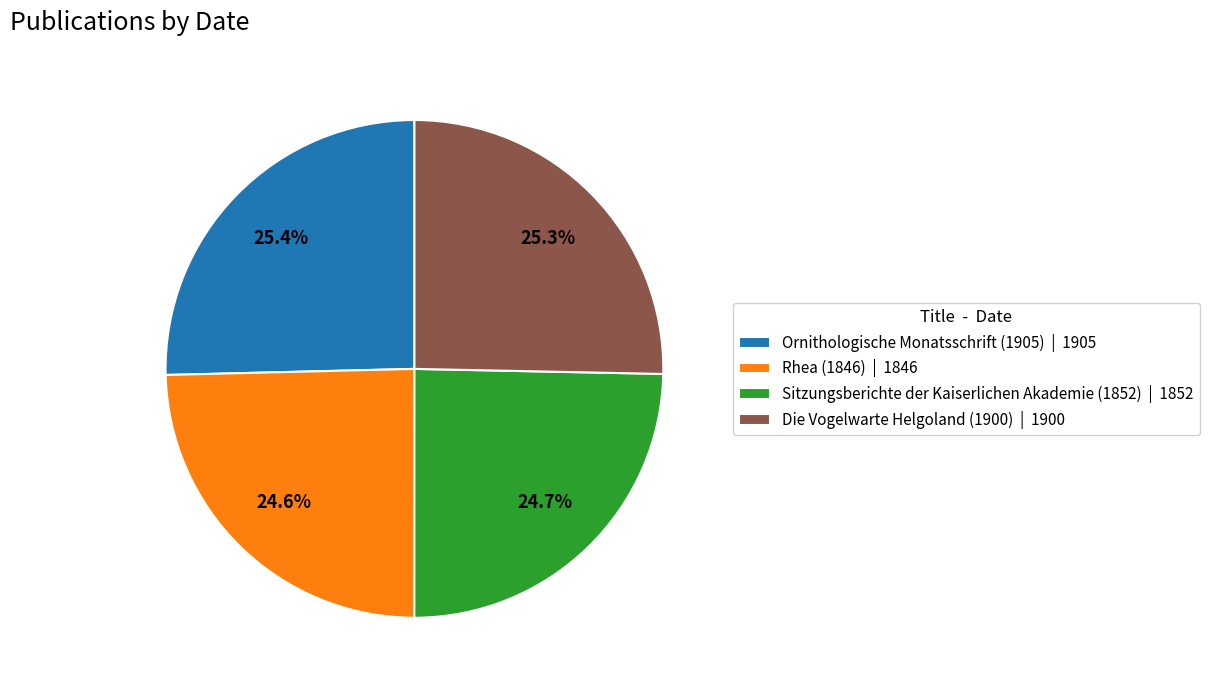

Approximately how many times larger is the value at Sitzungsberichte der Kaiserlichen Akademie (1852) | 1852 compared to Ornithologische Monatsschrift (1905) | 1905?

1.0